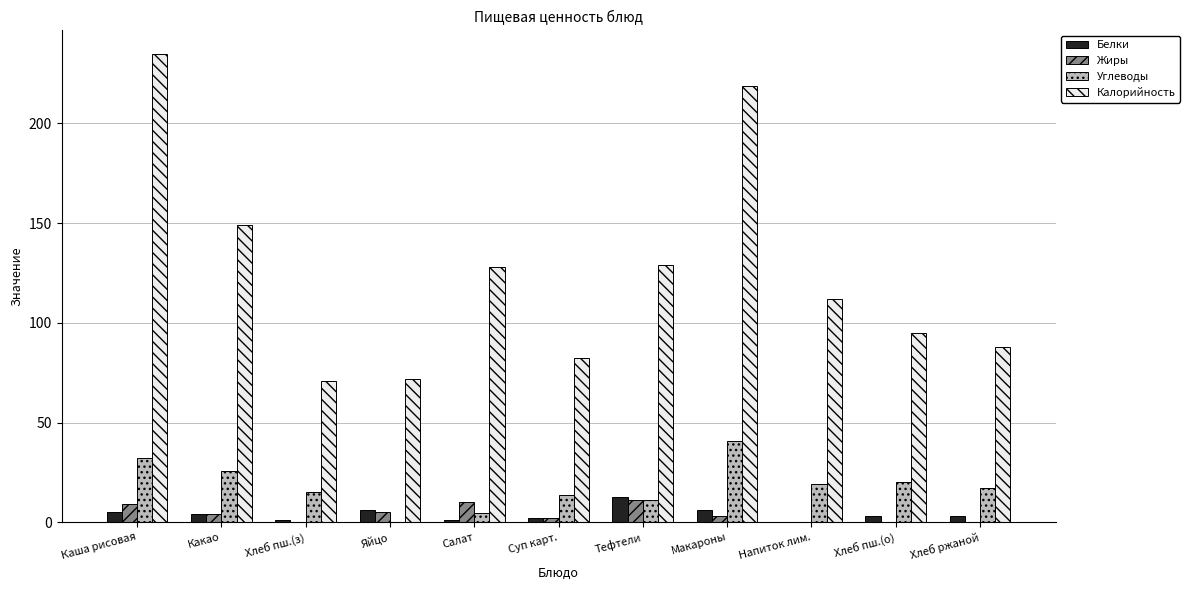

At which label does Белки reach its peak?

Тефтели